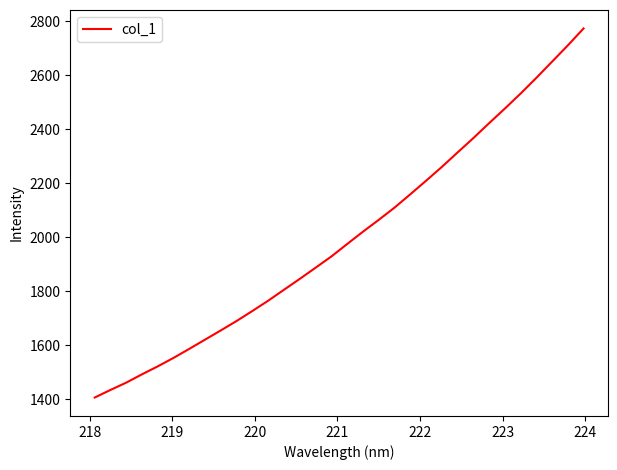

What is the difference between the maximum and minimum values?

1366.2